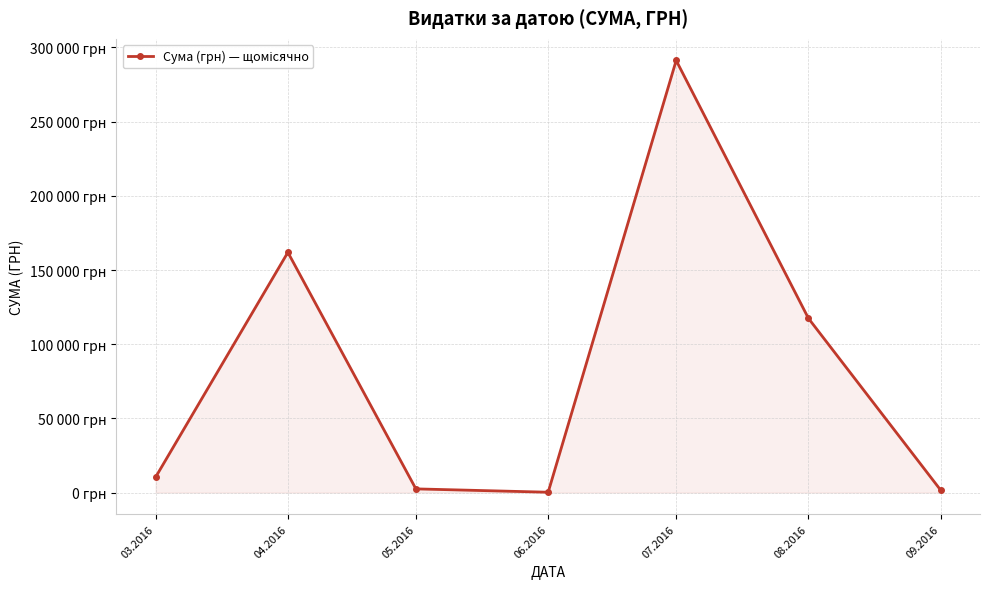

Is it true that the value at 04.2016 is 161916.5?

True